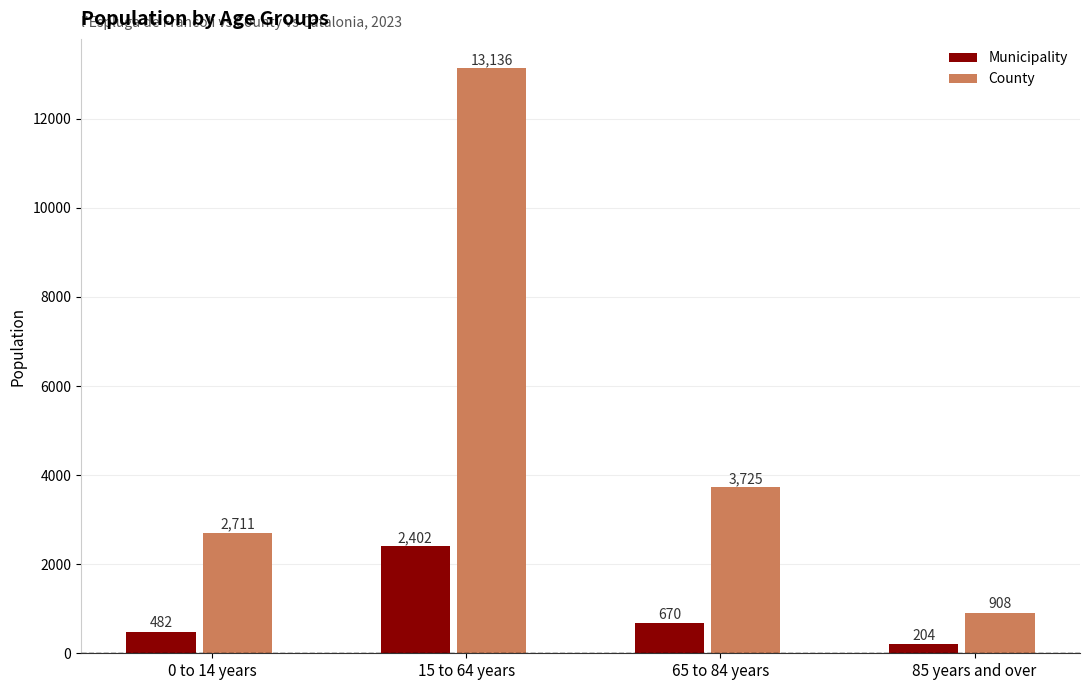

Reading left to right, what are all the values shown in this chart?

Municipality: 482	2402	670	204
County: 2711	13136	3725	908